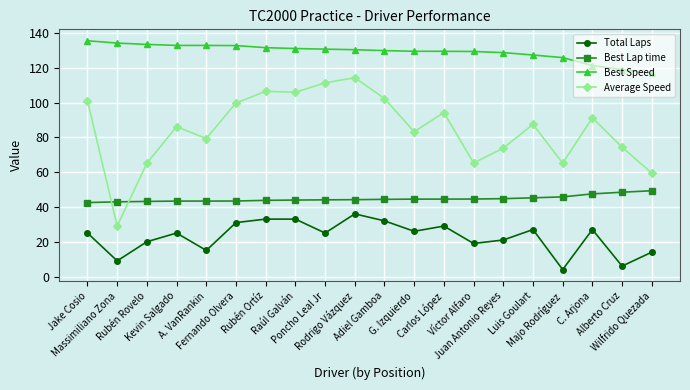

Which series has the largest total across all categories?

Best Speed